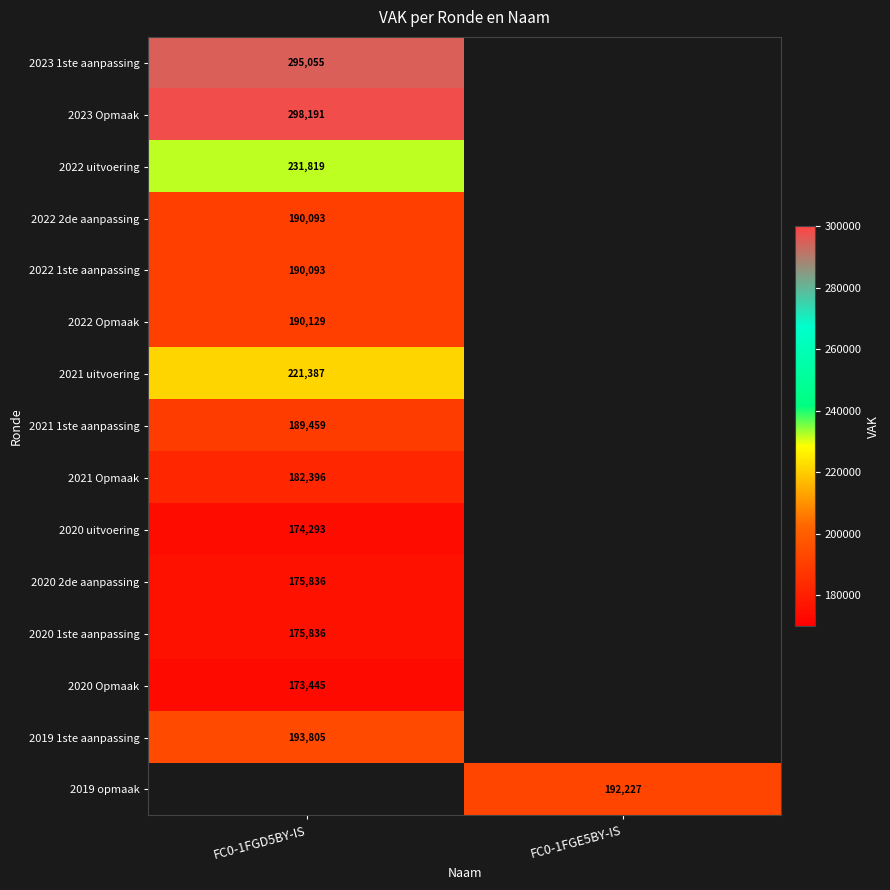

True or false: 2021 uitvoering has a value of 221387 at FC0-1FGD5BY-IS.

True